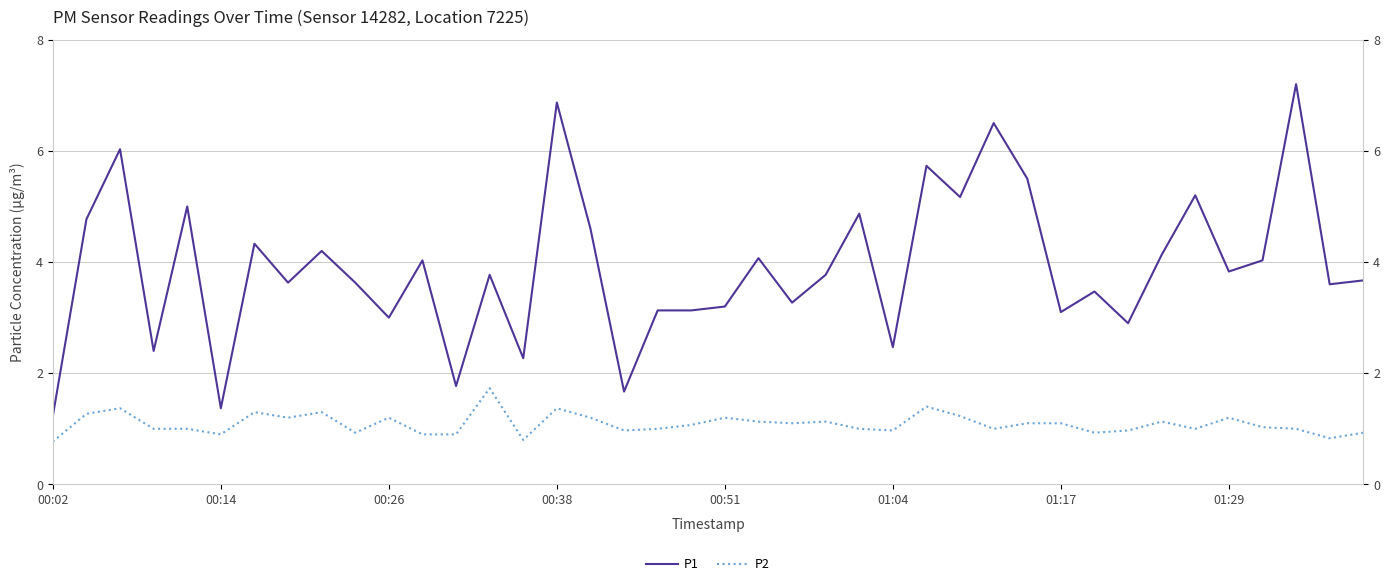

True or false: P1 has a value of 4.7 at 19.

False